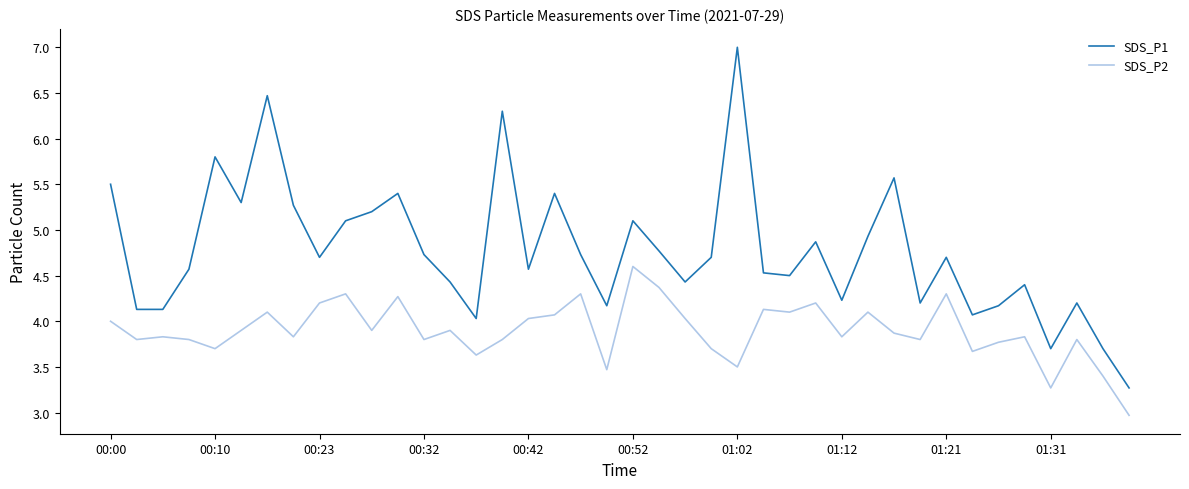

True or false: SDS_P1 and SDS_P2 cross at least once.

False